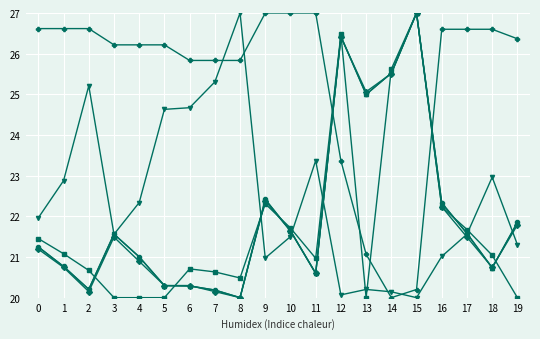

What is the difference between the highest and lowest values at 0?

5.4